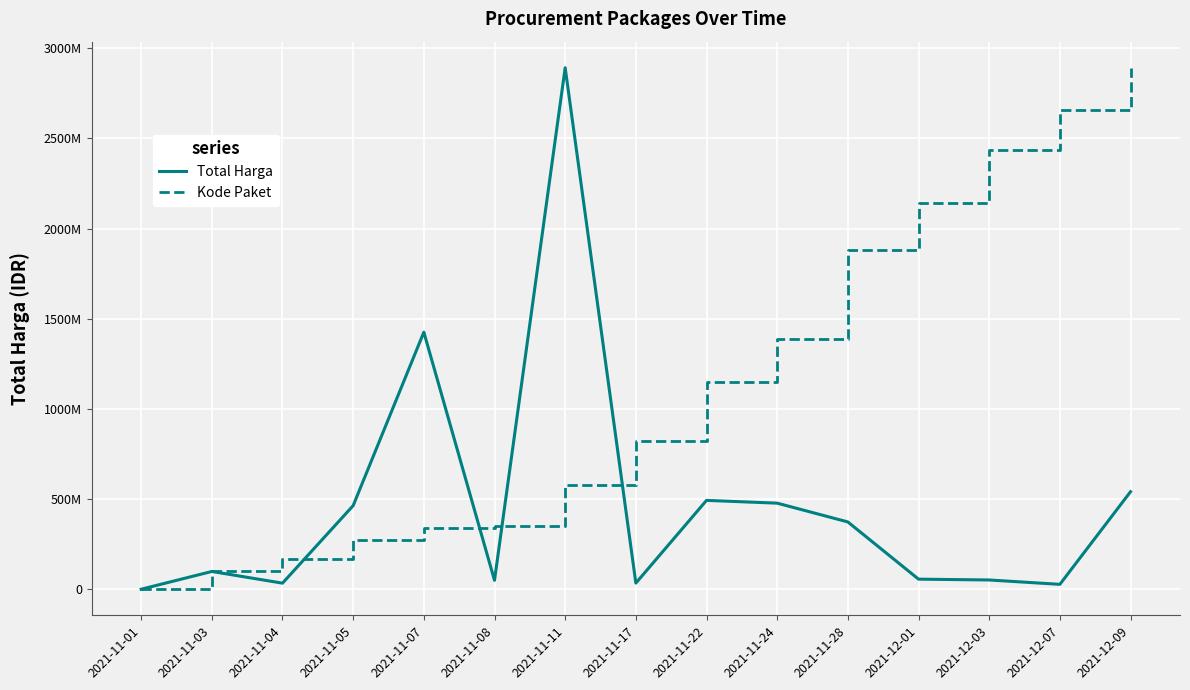

What are all the series names shown in the legend?

Total Harga, Kode Paket